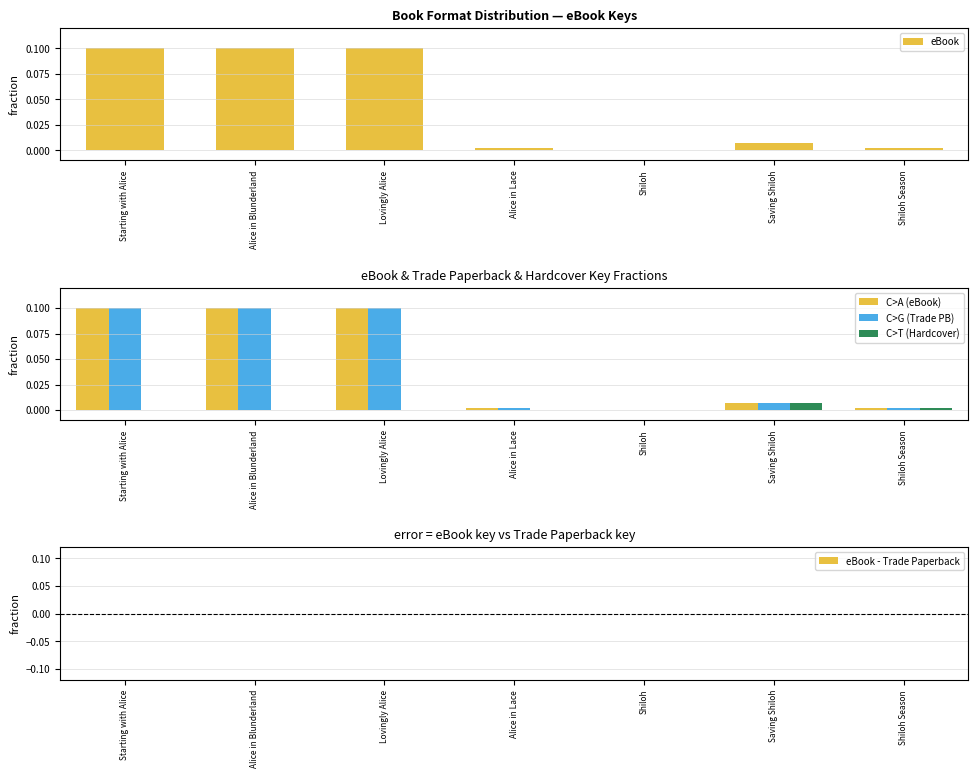

What is the label of the 1st bar from the right?

Shiloh Season